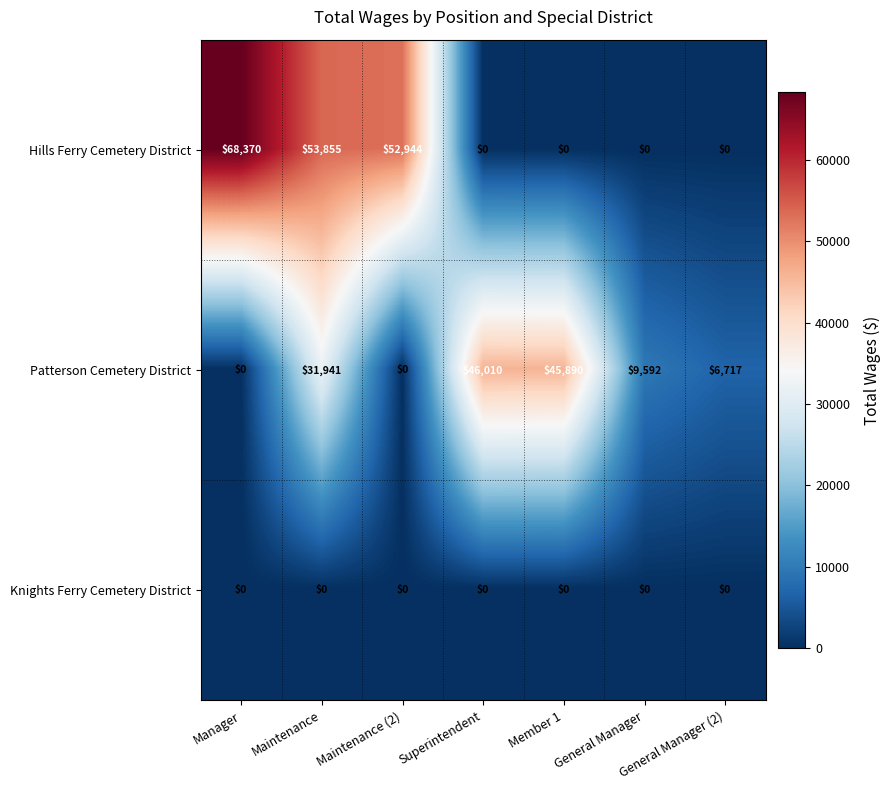

The value of Knights Ferry Cemetery District at Member 1 is 0. True or false?

True